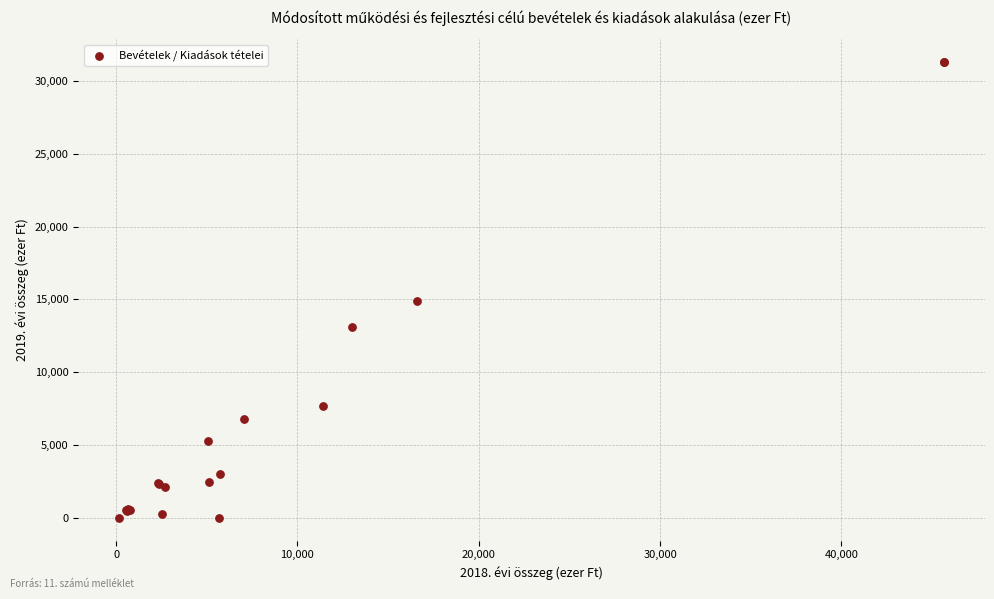

What Y value in the scatter plot is closest to 15643?

14902